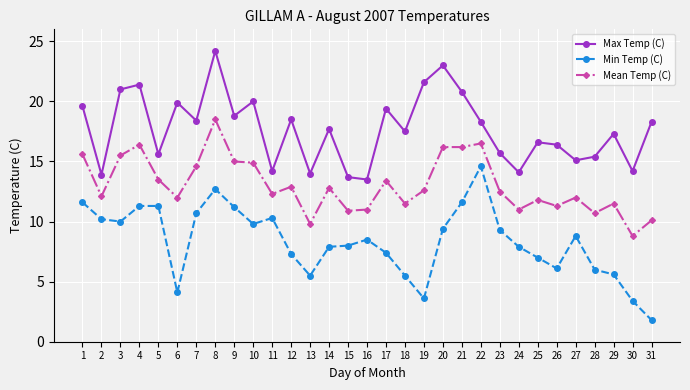

Is it true that Max Temp (C) equals 18.5 at 12?

True